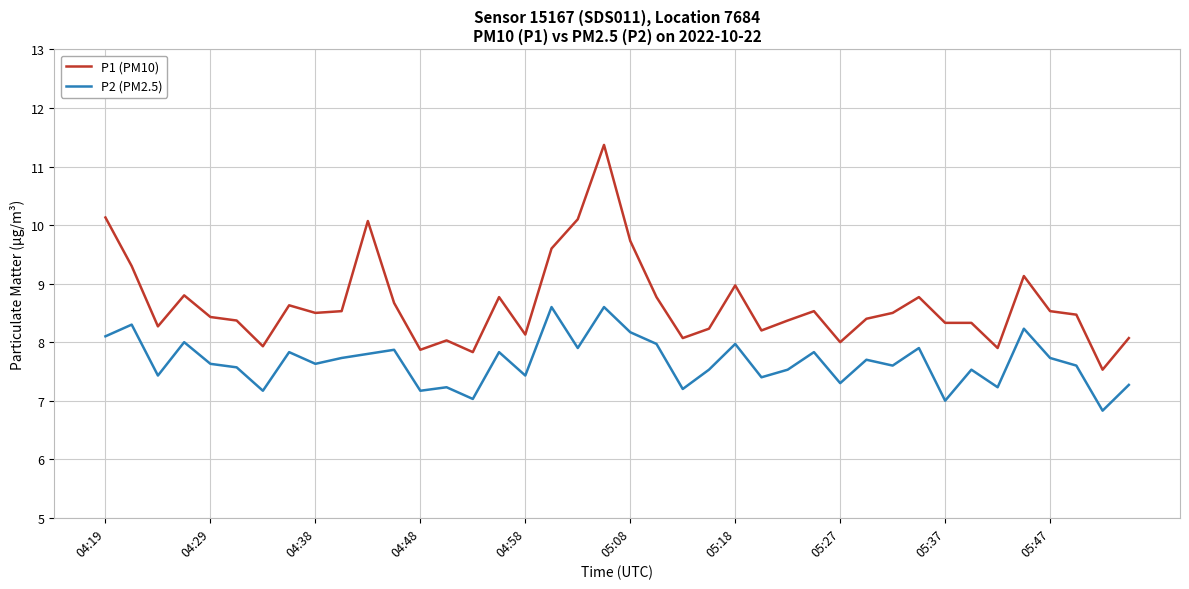

What is the minimum value shown in the chart?

6.8